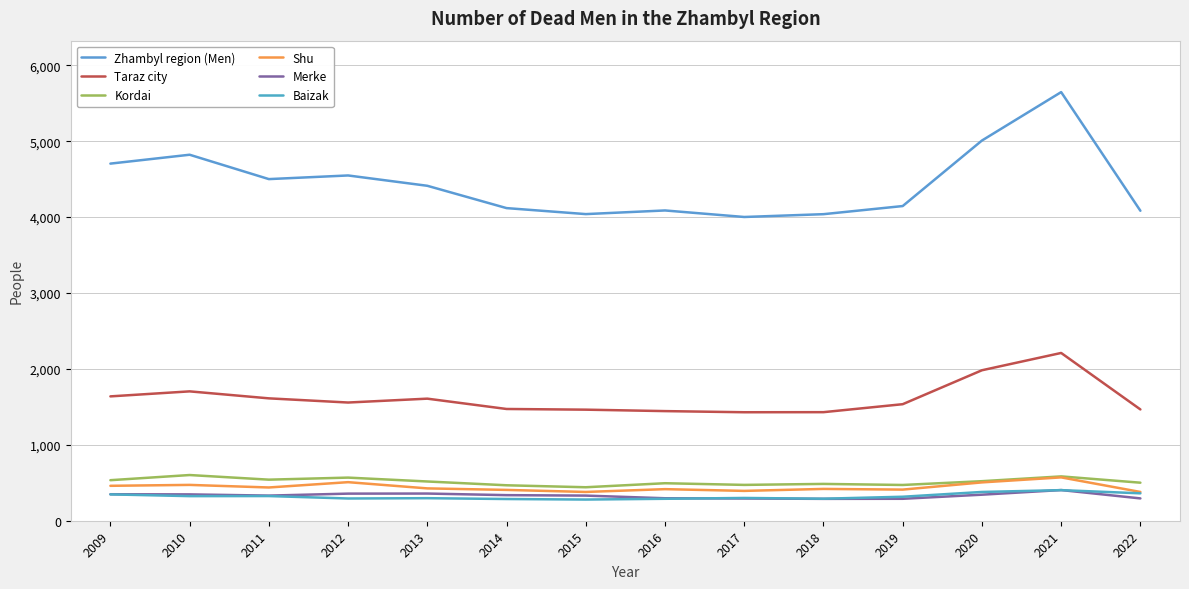

Does the chart have visible grid lines?

Yes